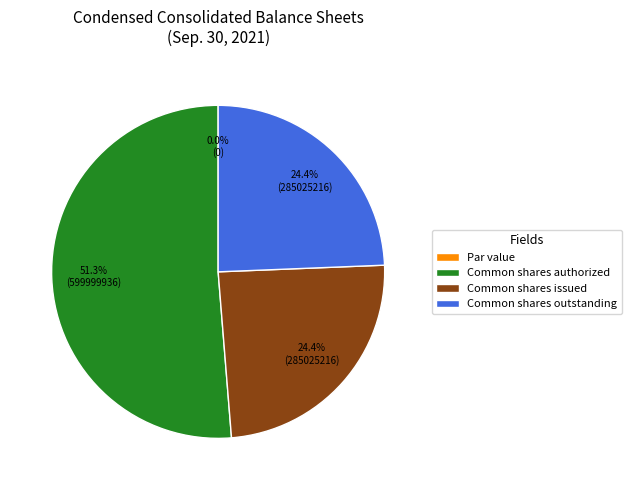

The Par value slice represents 1% of the pie. True or false?

False